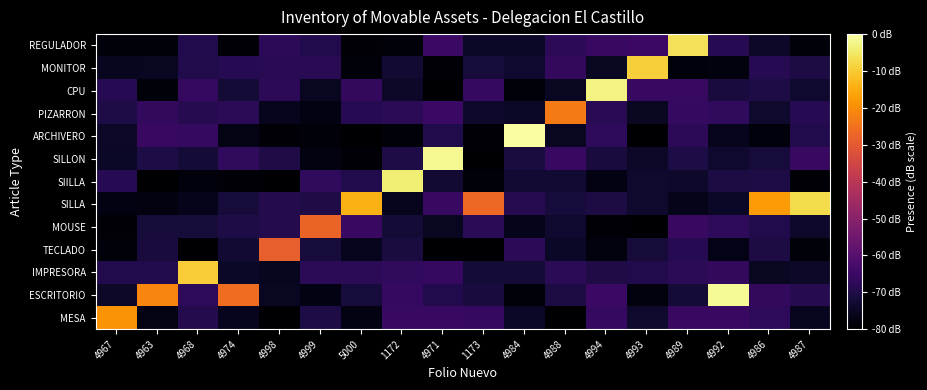

At which category is the sum across all series the highest?

4989